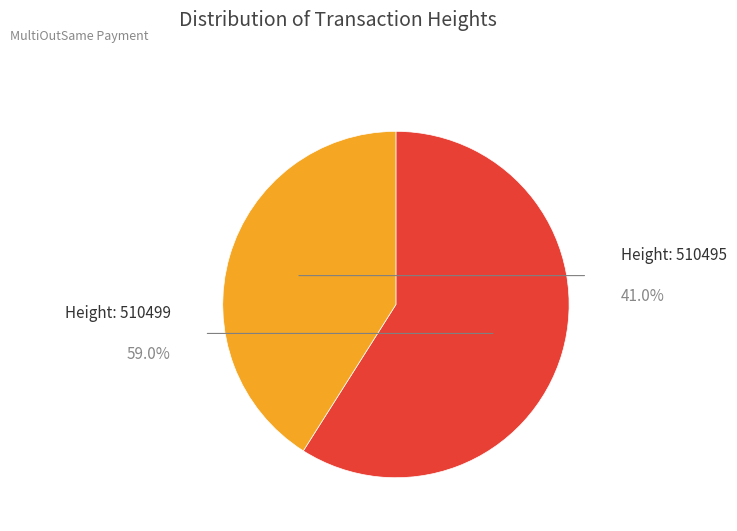

To the nearest percent, what is the combined percentage of 510499 and 510495?

100%